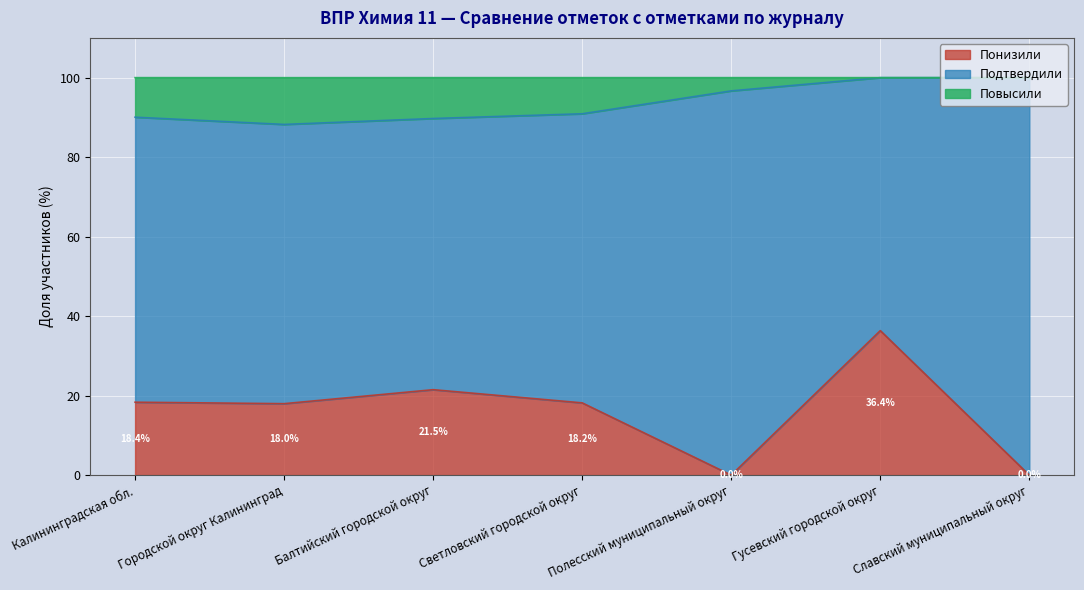

What is the difference between the highest and lowest values at Славский муниципальный округ?

100.0